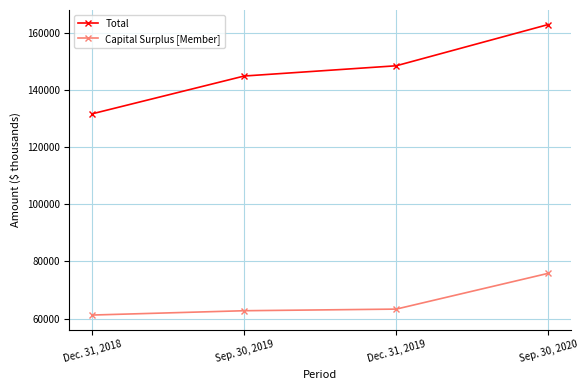

Does the chart have visible grid lines?

Yes